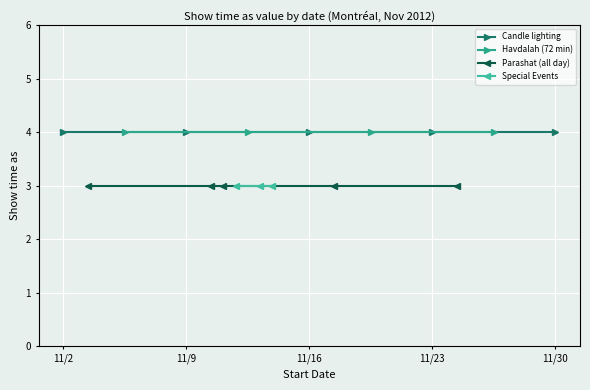

Which series has the widest spread of values?

Candle lighting